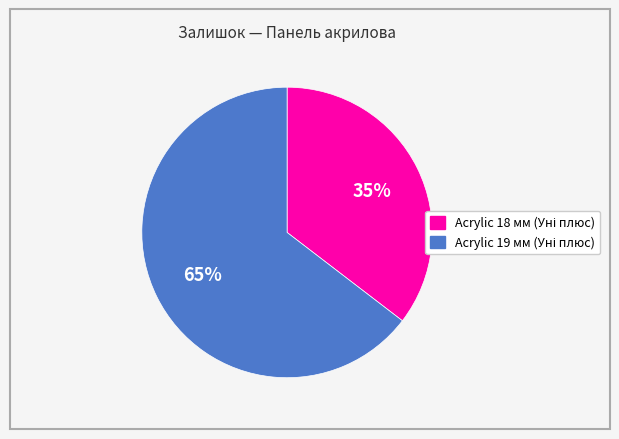

Is there any slice that represents more than half of the pie?

Yes